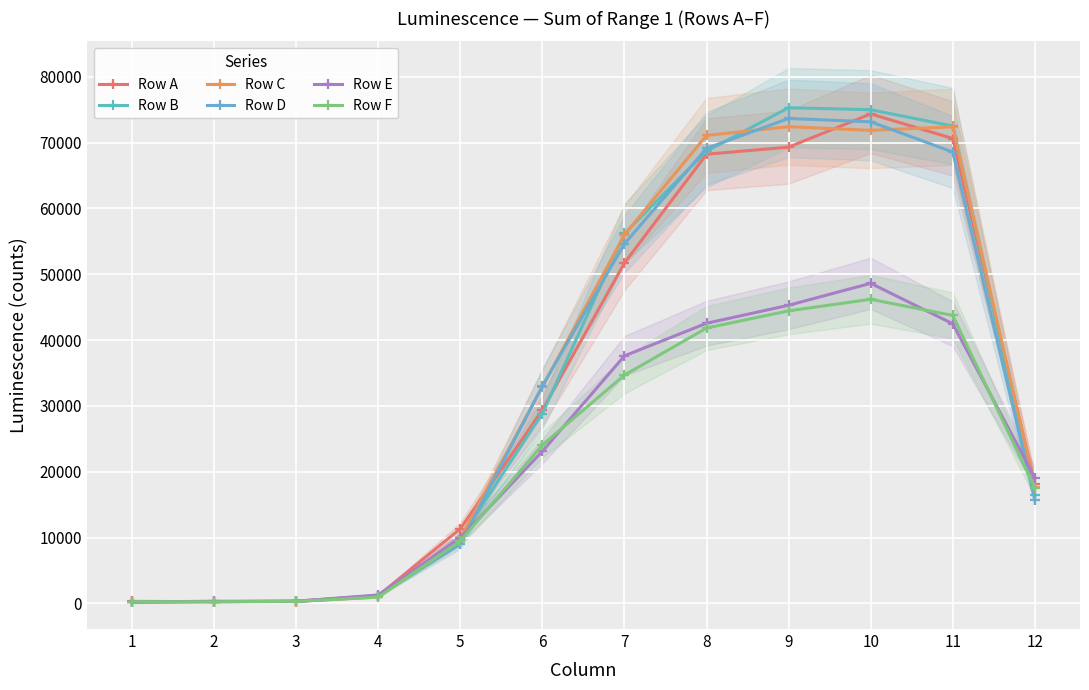

Which series has the widest spread of values?

Row B